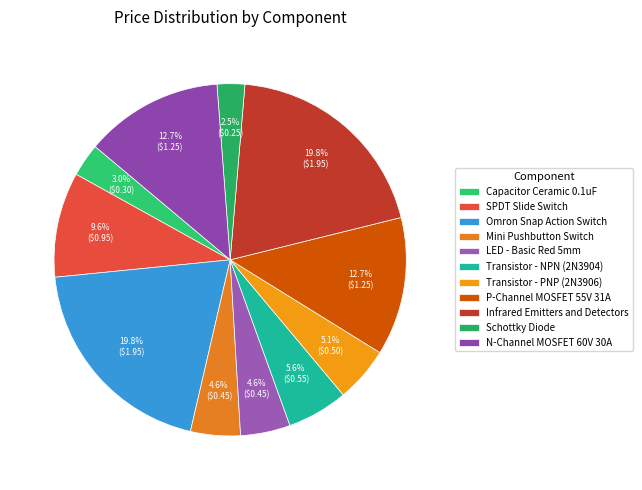

Which has a higher value, Capacitor Ceramic 0.1uF or Infrared Emitters and Detectors?

Infrared Emitters and Detectors